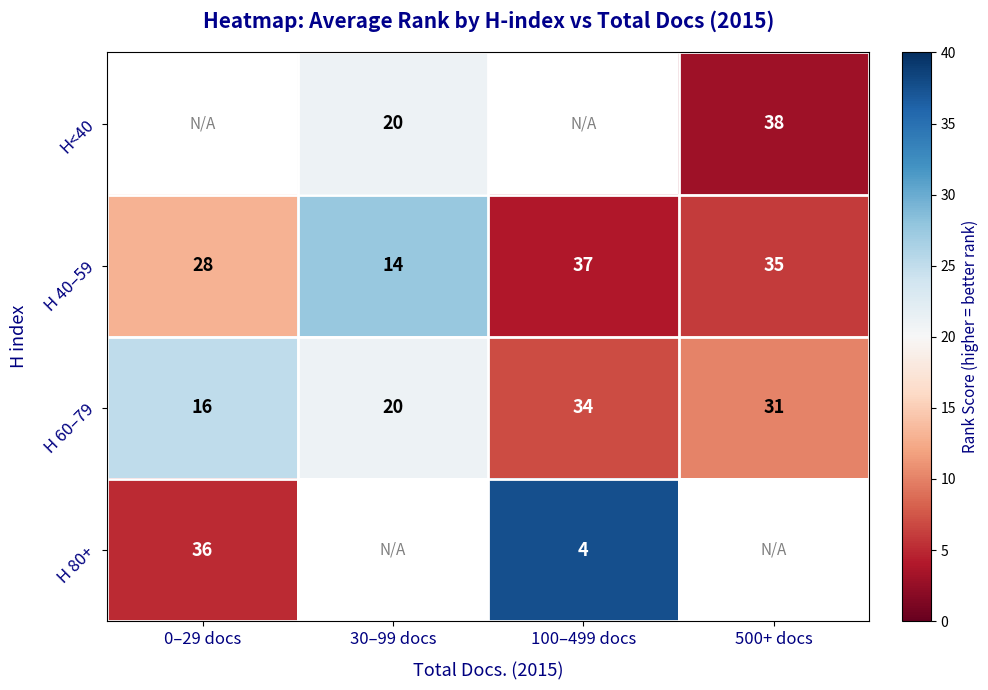

True or false: H 40–59 has a value of 9.5 at 500+ docs.

False